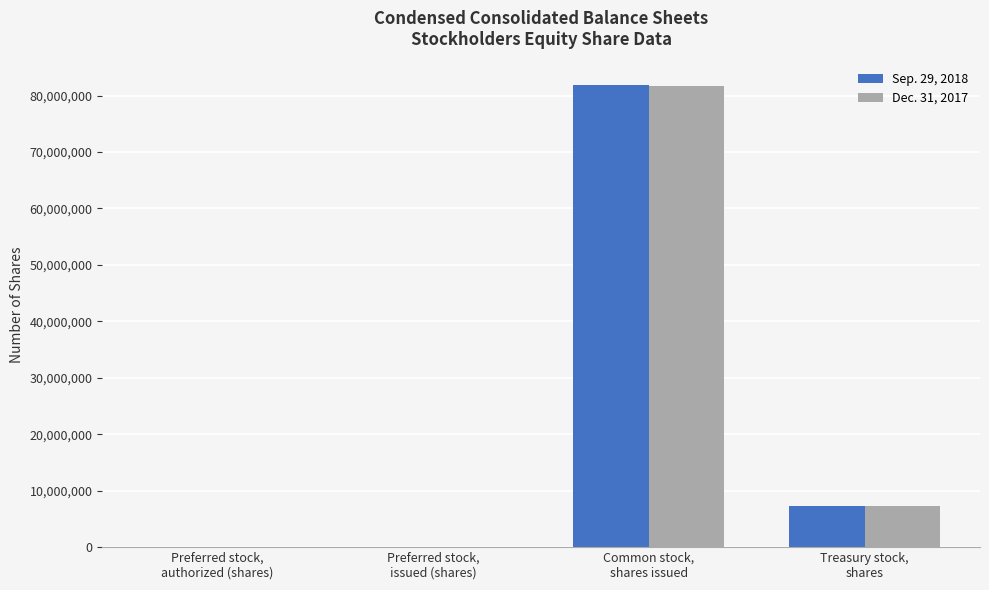

Which series has the largest range (max minus min)?

Sep. 29, 2018